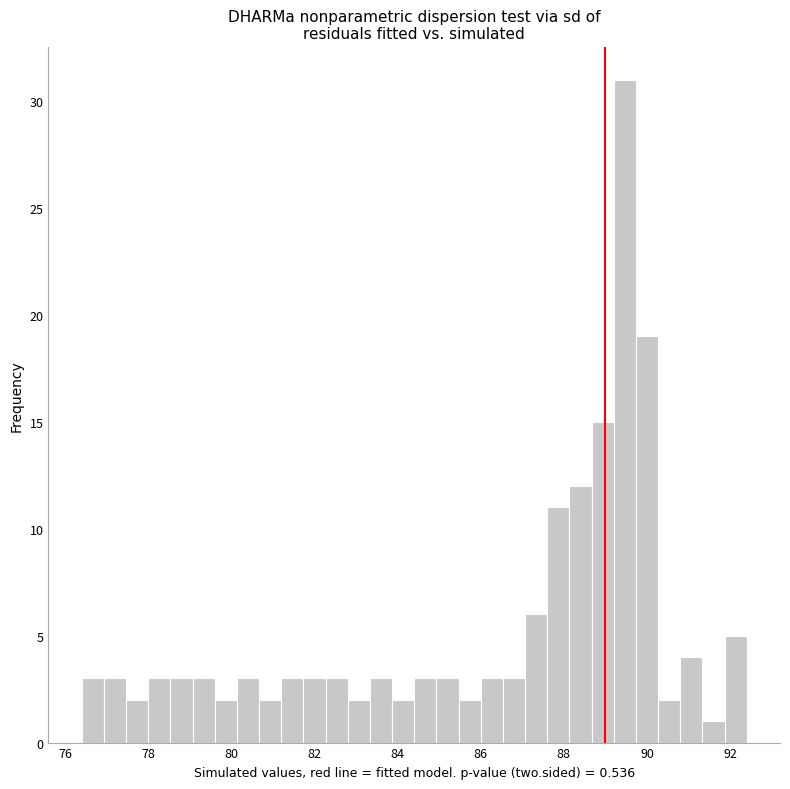

Around what value on the x-axis is the tallest bar? Give the approximate position of its centre, as read against the axis.

89.4